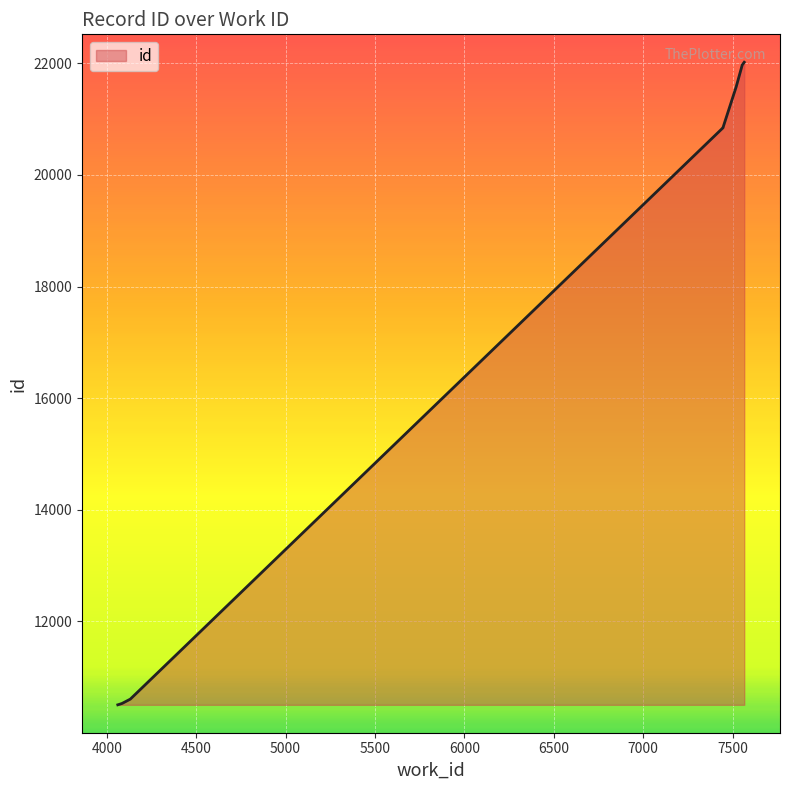

How many data points does each series have?

10